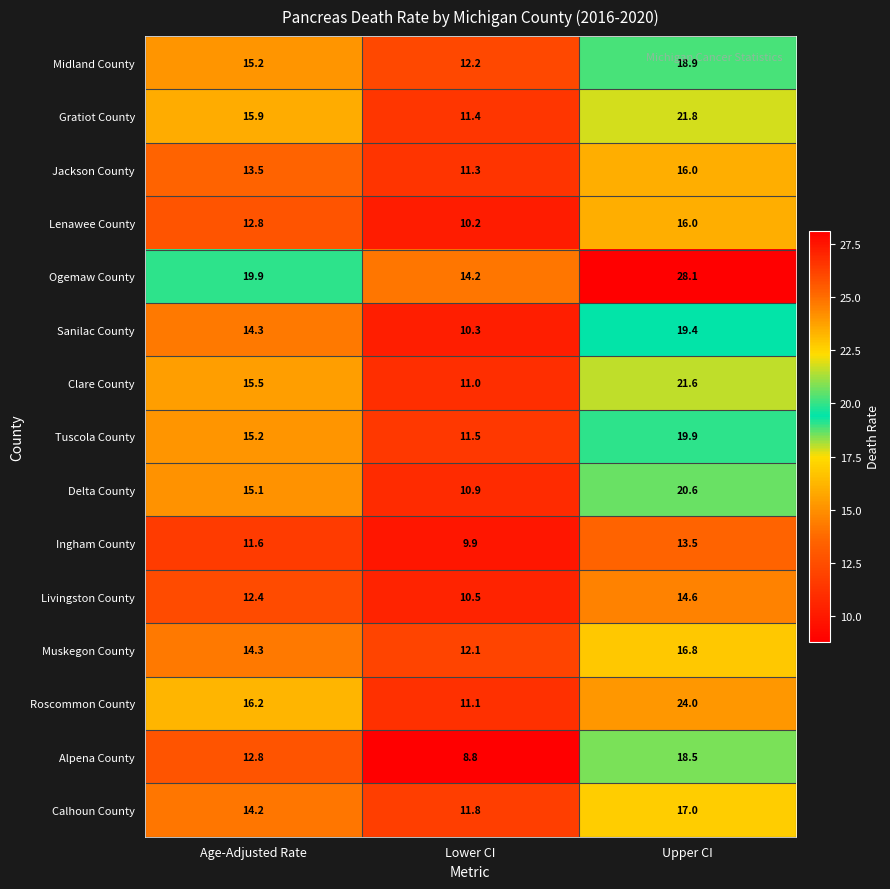

What value does the Sanilac County series have at Lower CI?

10.3